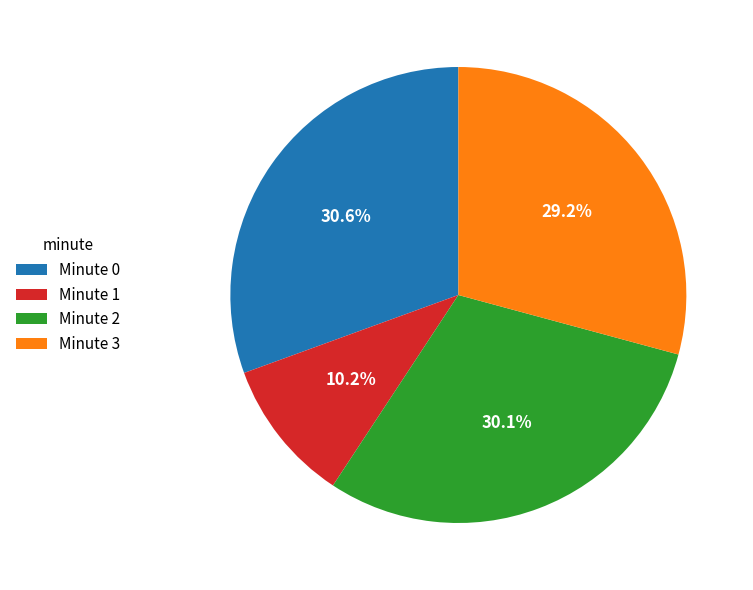

How many segments does this pie chart have?

4